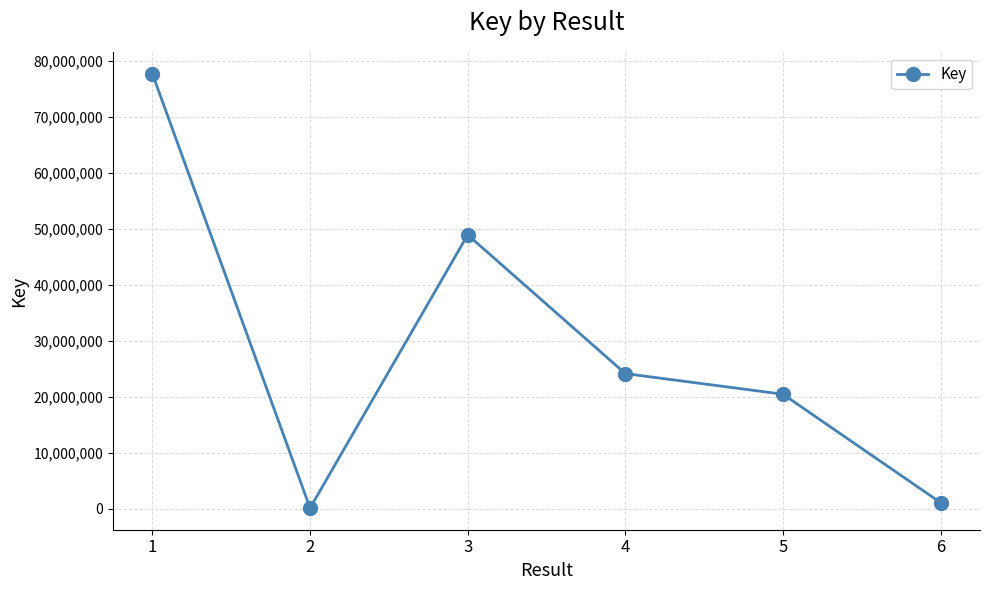

What is the difference between the maximum and minimum values?

77543516